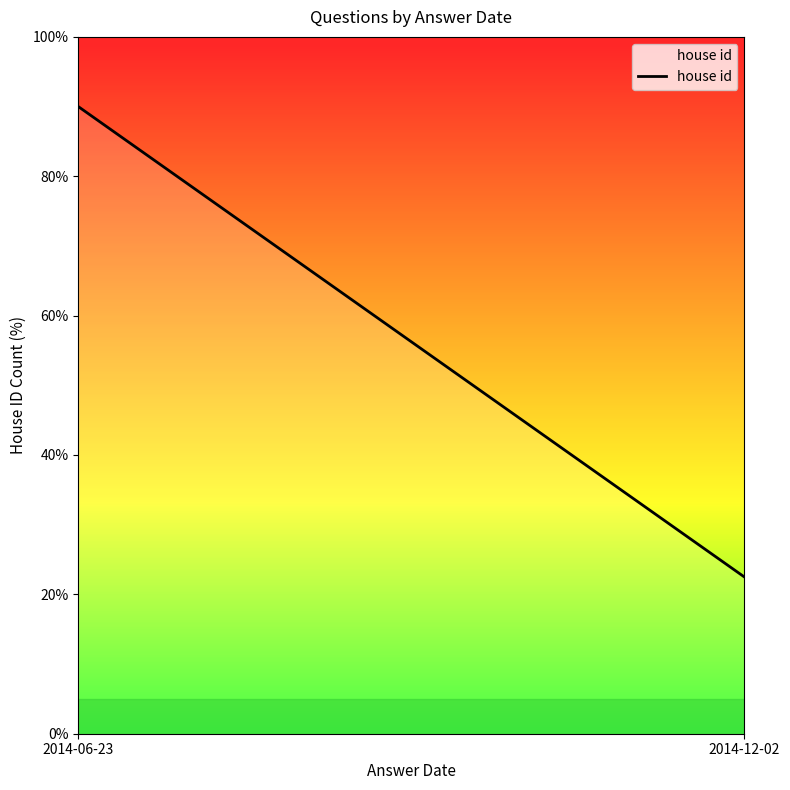

At which label does the data first exceed 4?

2014-06-23